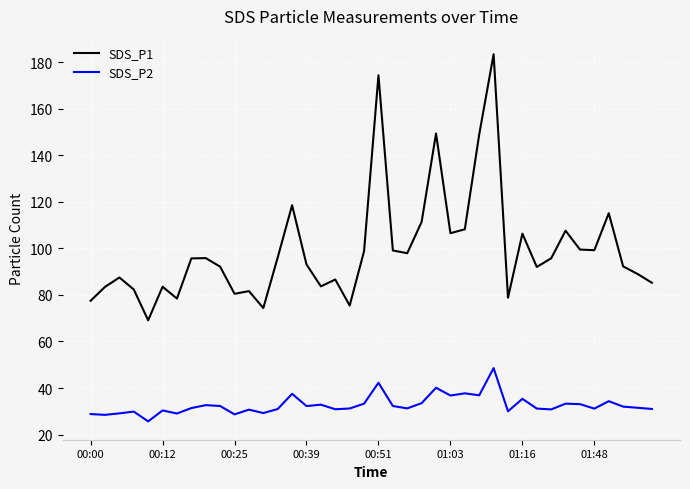

What is the maximum value shown in the chart?

183.3